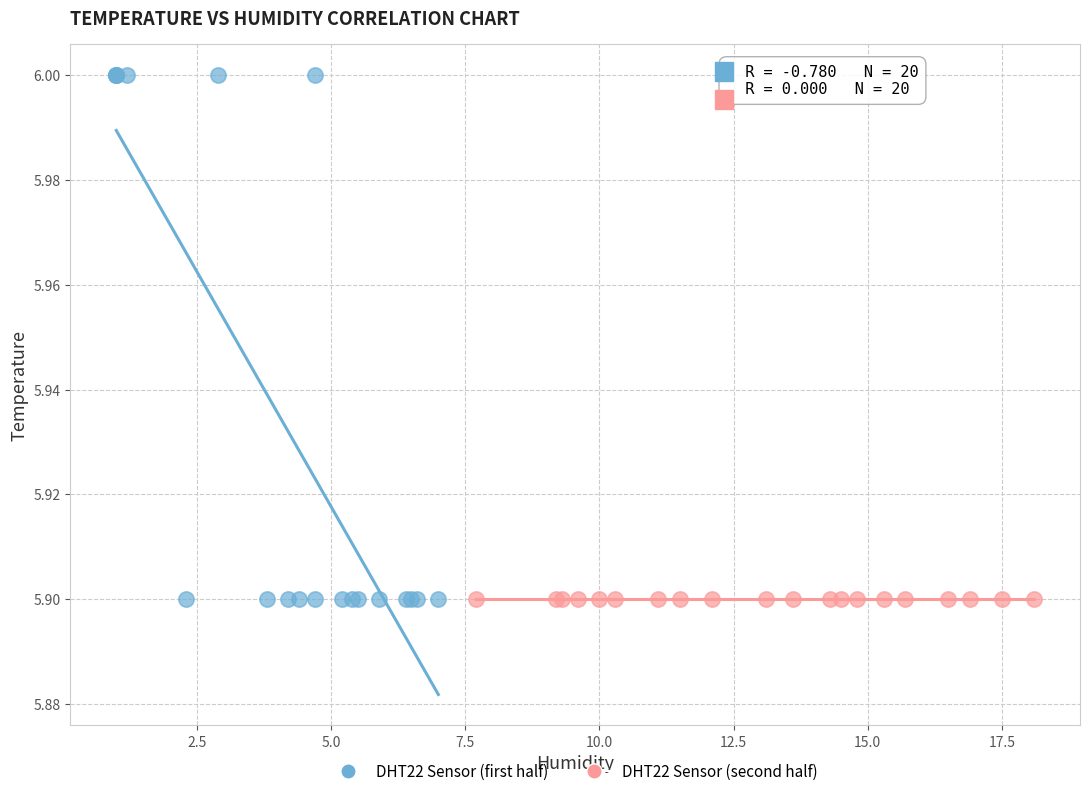

Which series contains the highest Y value?

DHT22 Sensor (first half)